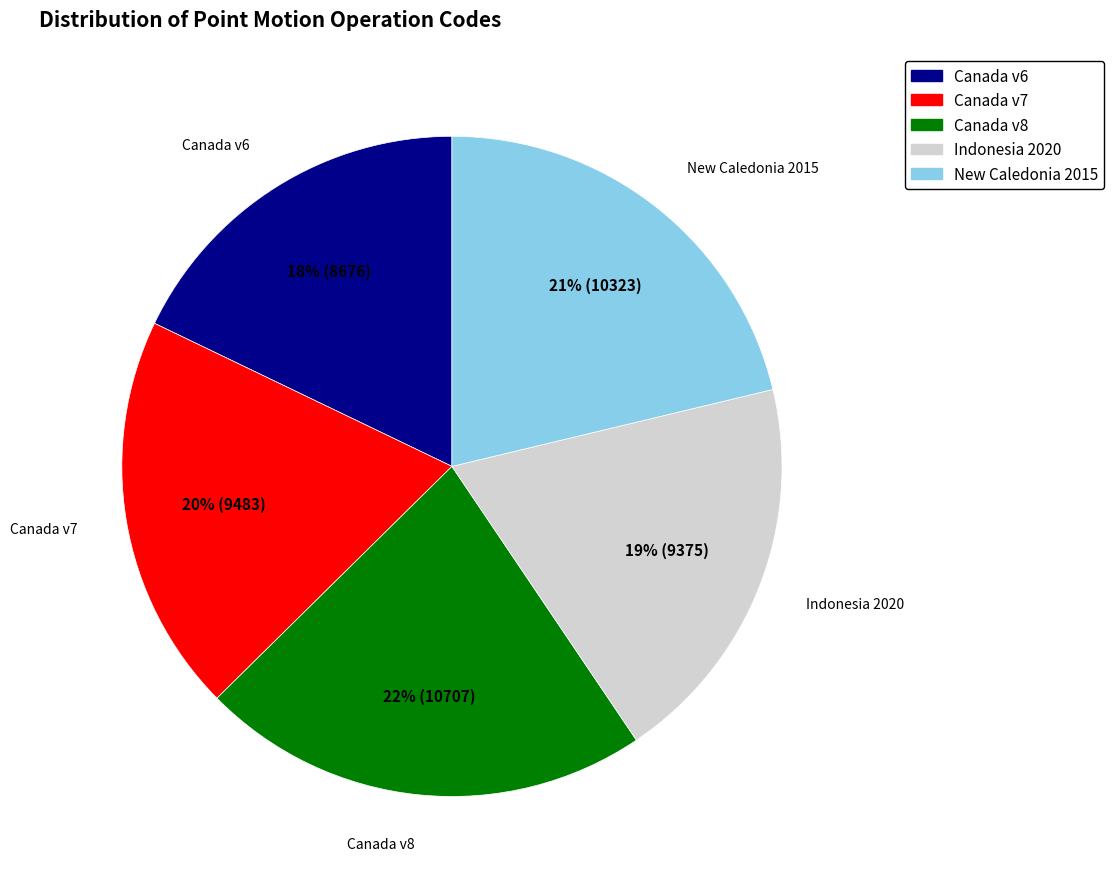

Is there a majority slice in this chart?

No